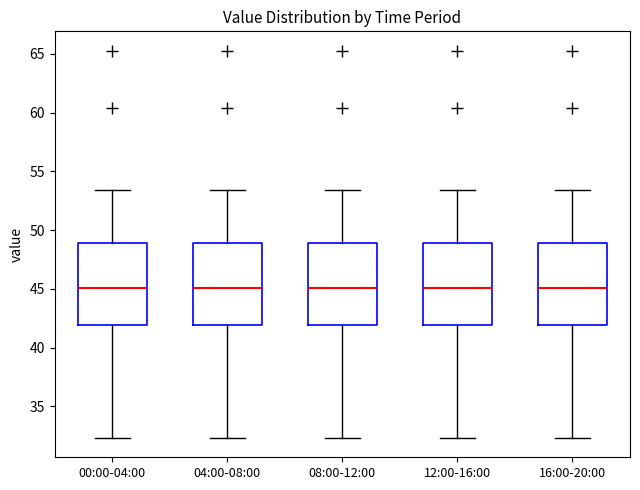

Where does the lower whisker of the box for 16:00-20:00 end on the y-axis? The values are not printed on the chart, so give them approximately, as read against the axis.

32.5